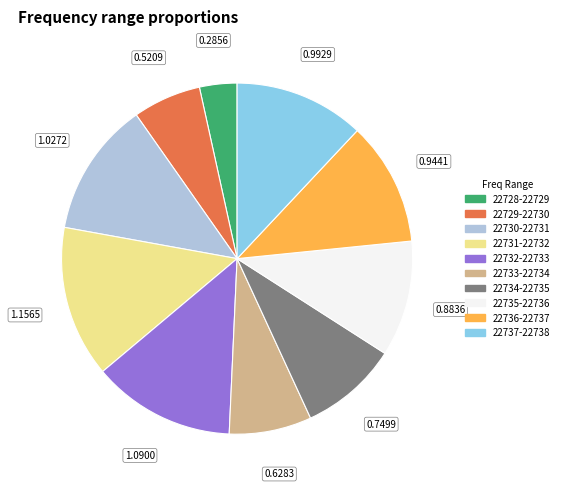

Is there a majority slice in this chart?

No